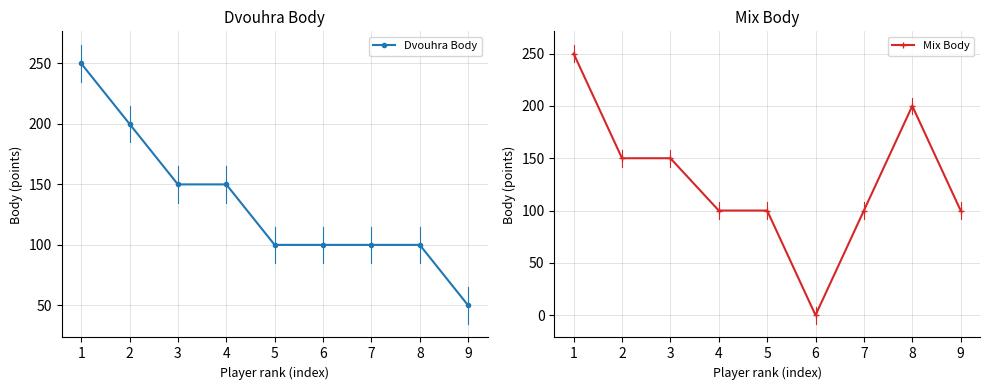

What is the sum of all Dvouhra Body values?

1200